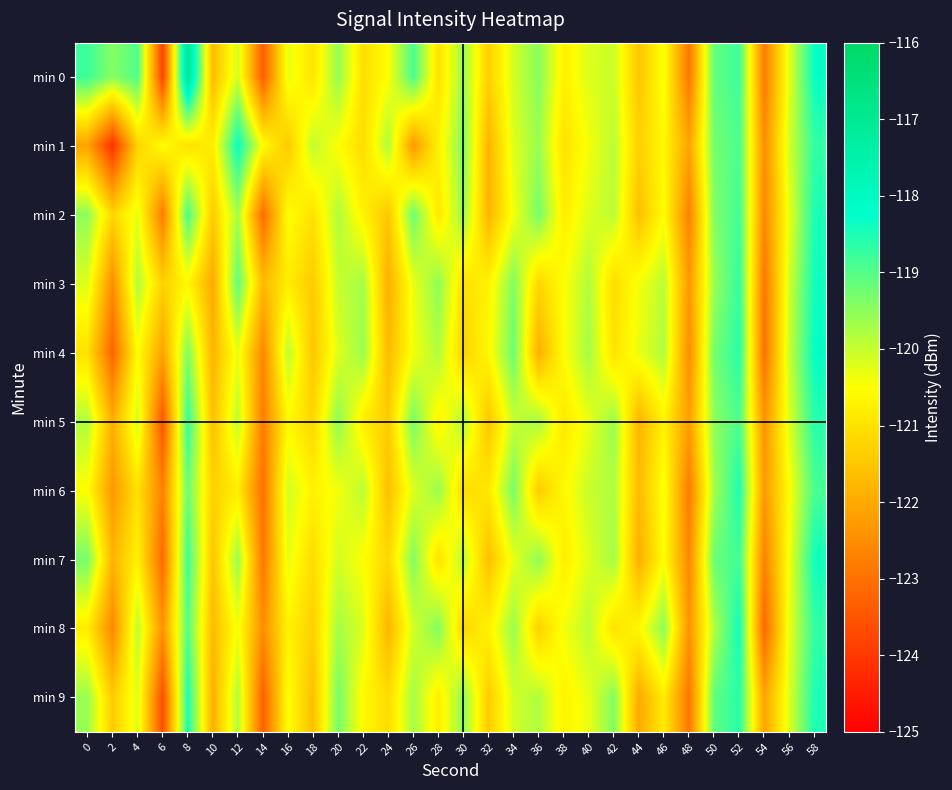

What is the difference between the highest and lowest values at 8?

4.1